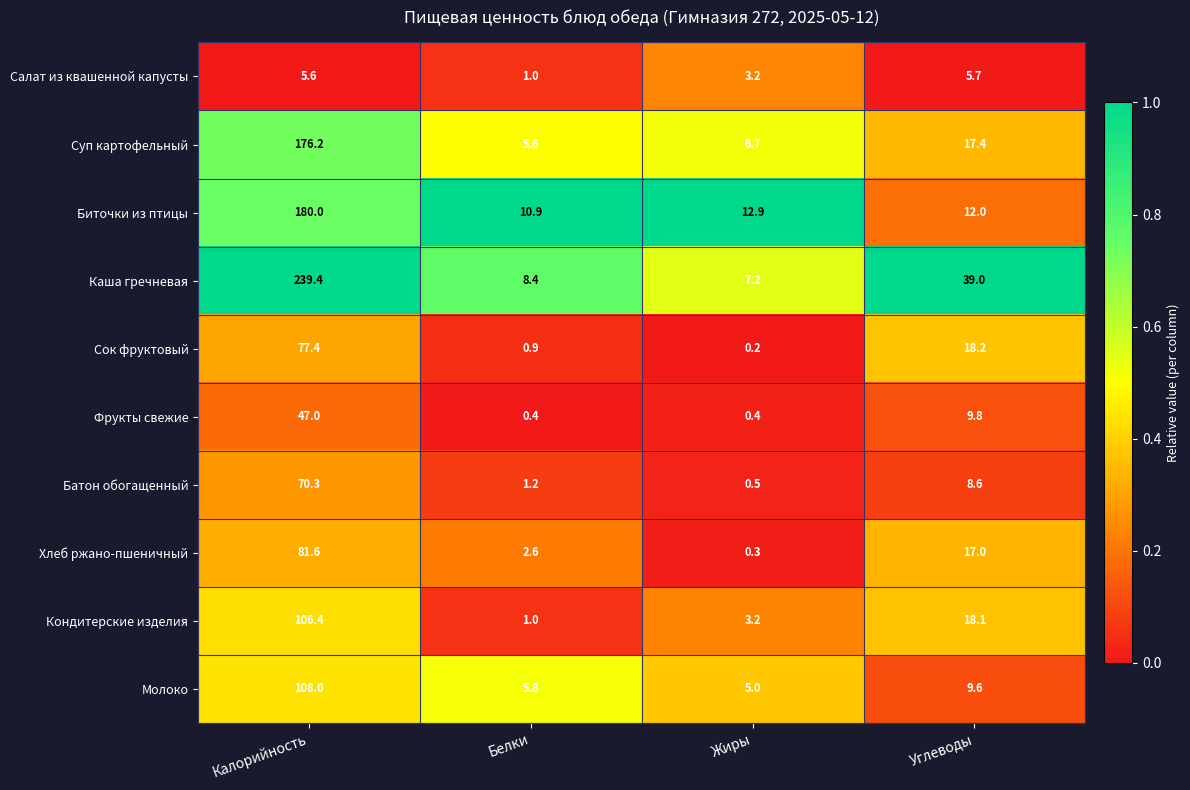

Which series has the largest total across all categories?

Каша гречневая